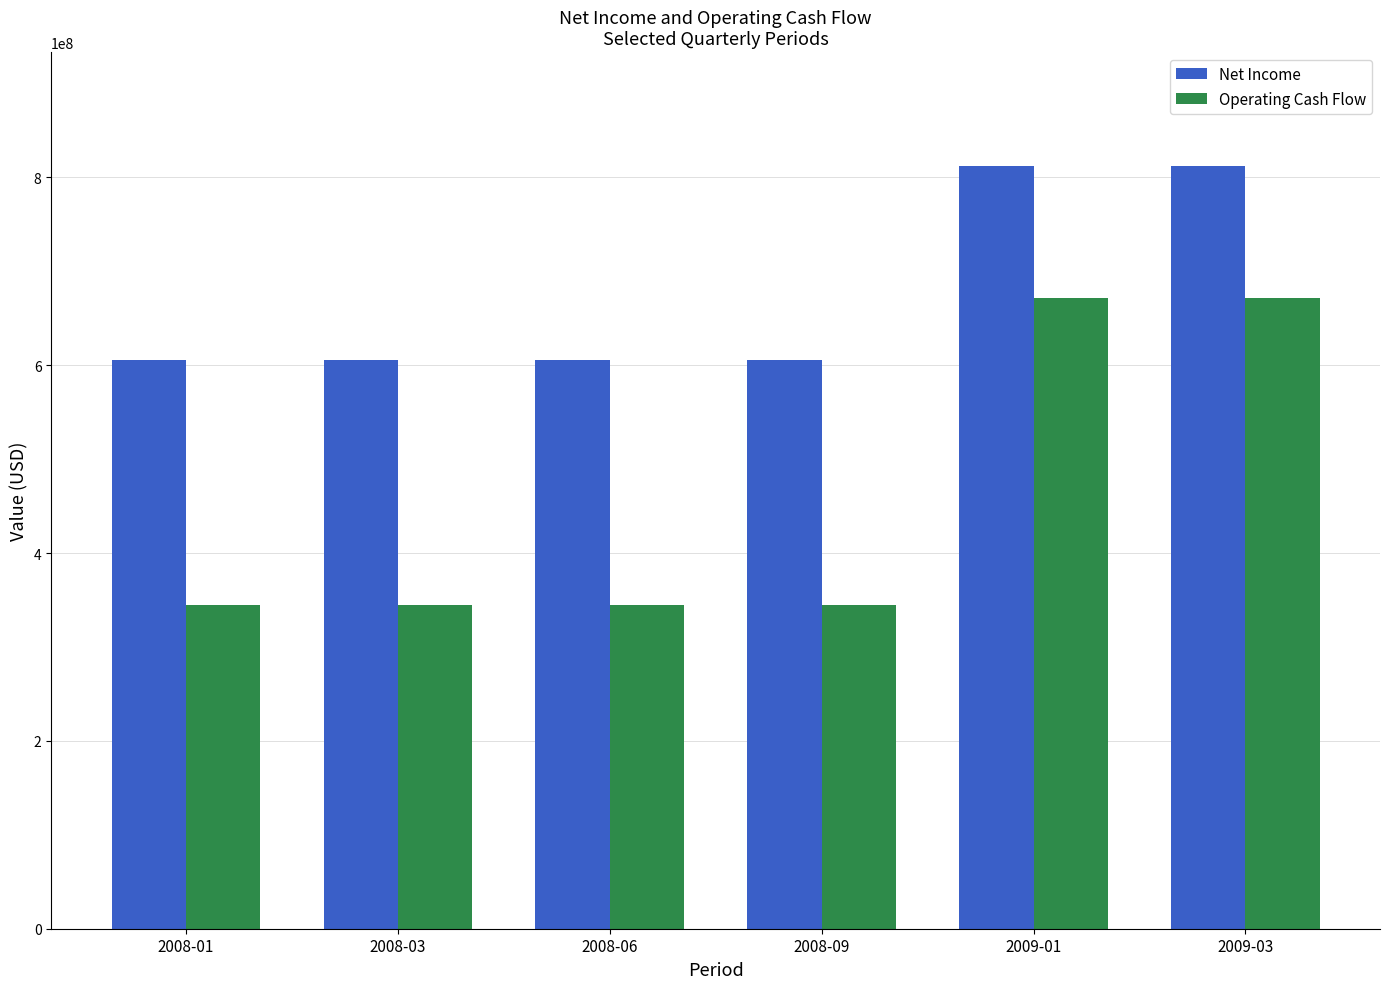

Does the chart contain any negative values?

No